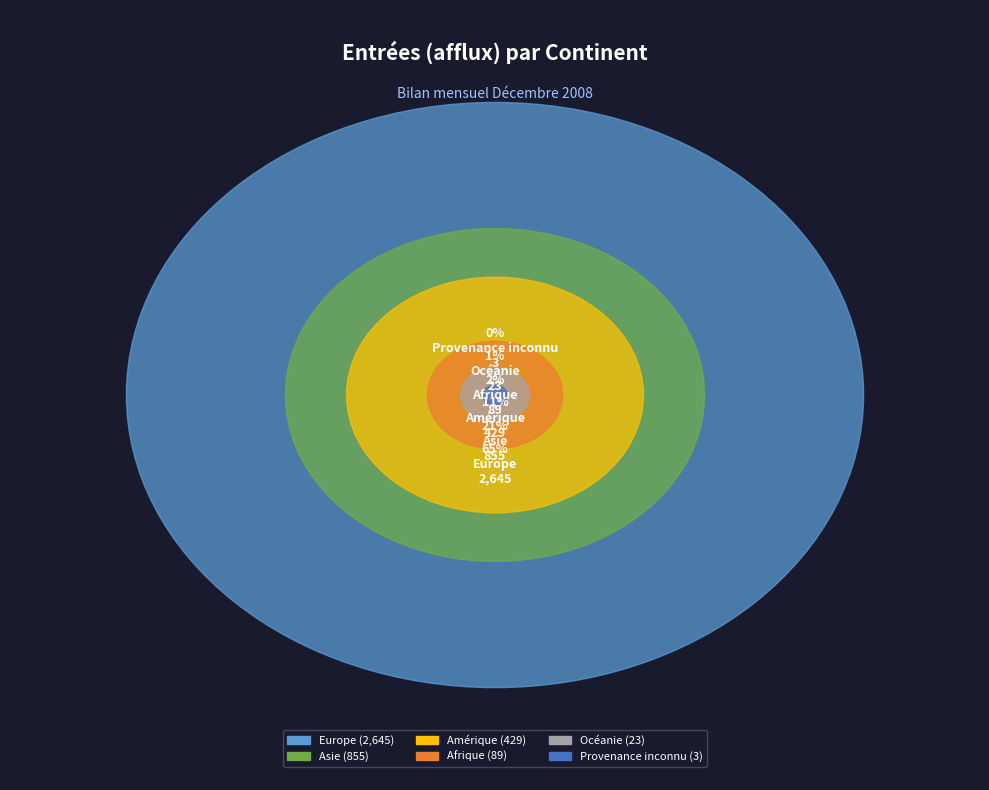

Does Europe account for over 50% of the chart?

Yes